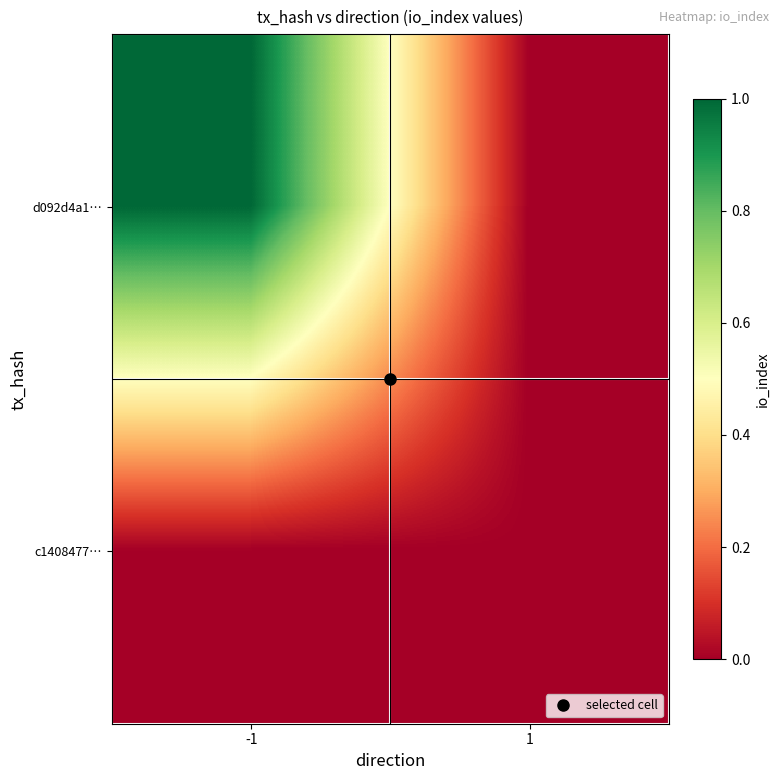

List the series in order of their peak value, highest first.

d092d4a1…, c1408477…